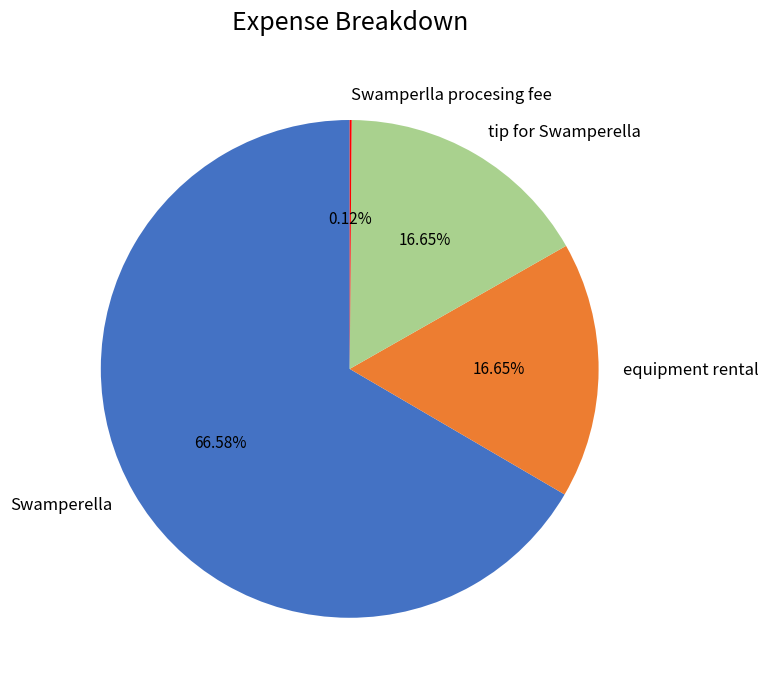

Which category has the biggest portion of the pie?

Swamperella